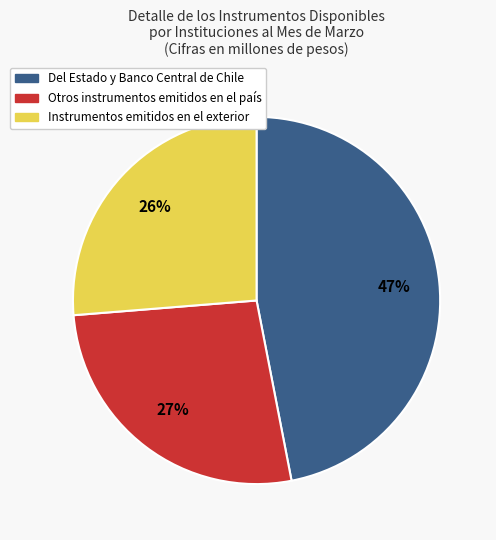

The Otros instrumentos emitidos en el país slice represents 27% of the pie. True or false?

True